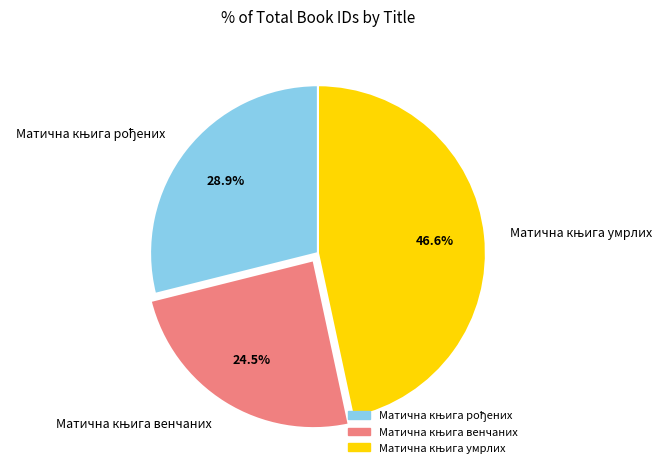

Does any single category account for the majority?

No